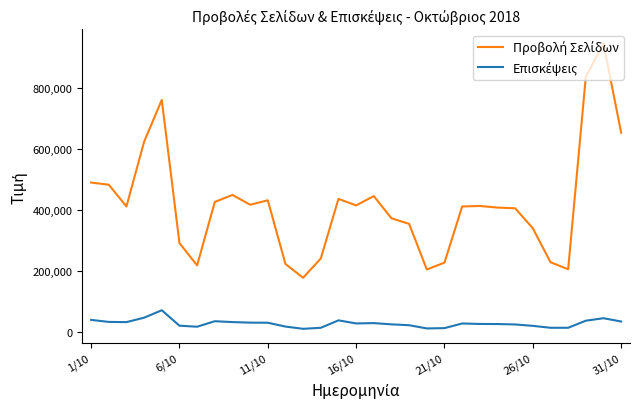

What is the greatest value displayed?

945635